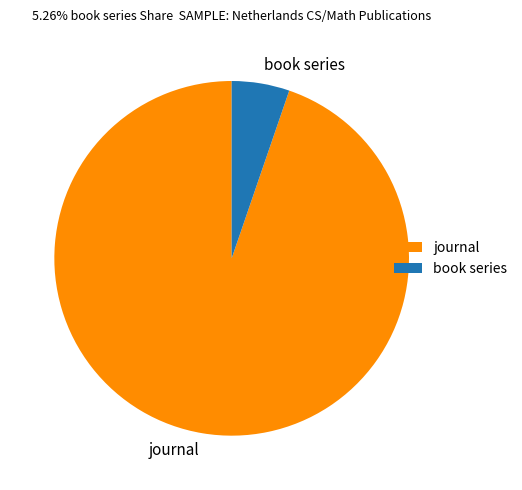

Do journal and book series together represent more than half of the pie?

Yes